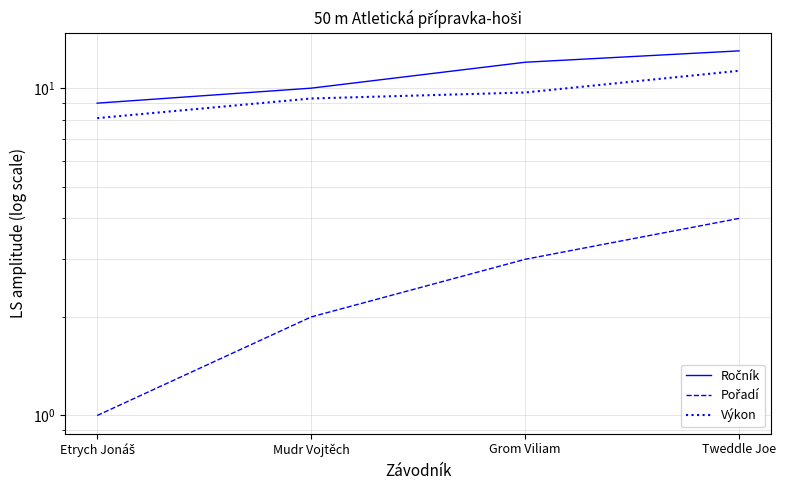

True or false: Ročník and Výkon cross at least once.

False